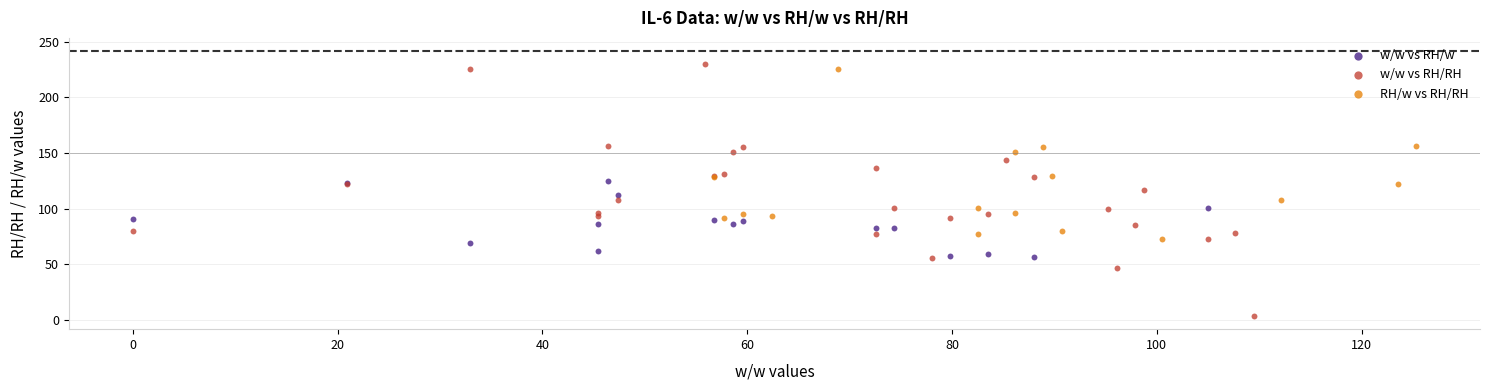

What are all the series names shown in the legend?

w/w vs RH/w, w/w vs RH/RH, RH/w vs RH/RH